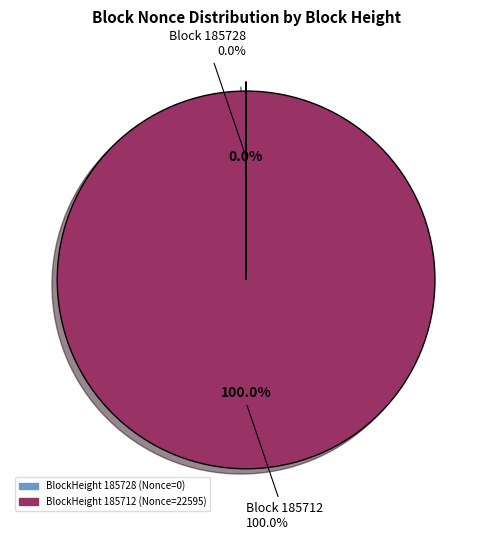

To the nearest percent, what is the average slice percentage?

50%